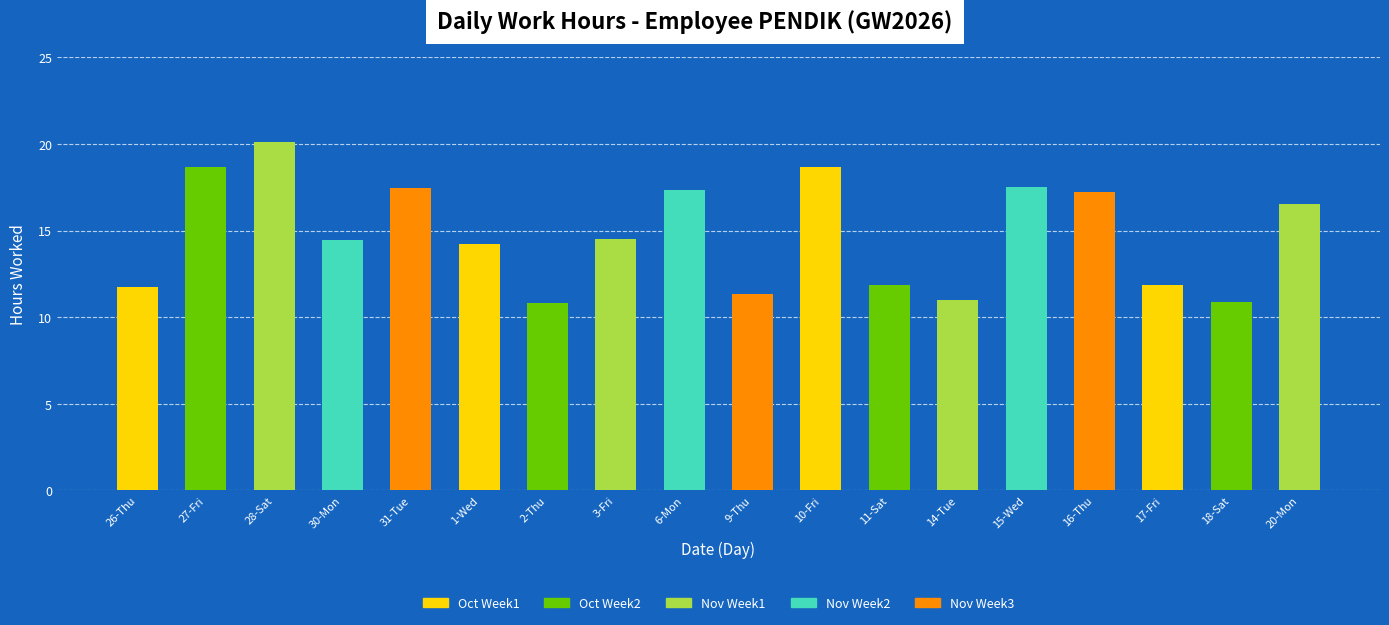

What is the sum of the values at 15-Wed and 3-Fri?

32.0